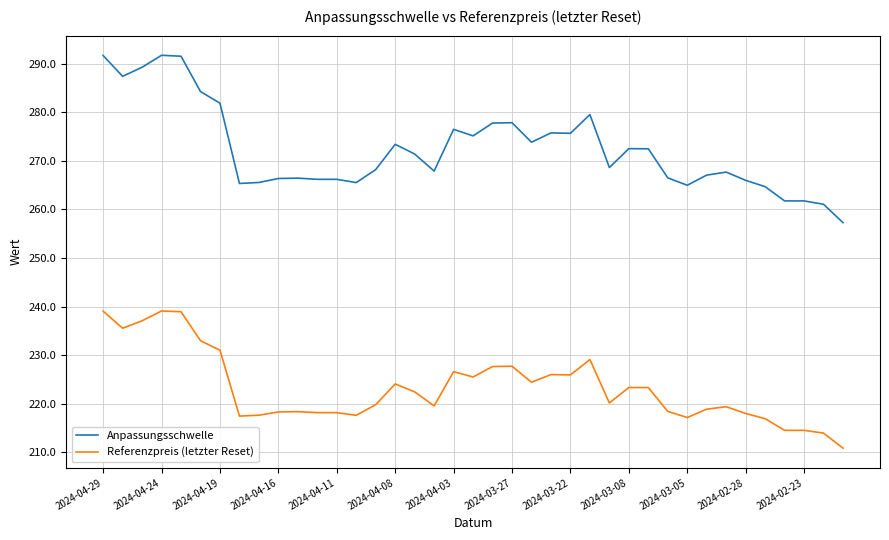

List the series in order of their peak value, lowest first.

Referenzpreis (letzter Reset), Anpassungsschwelle